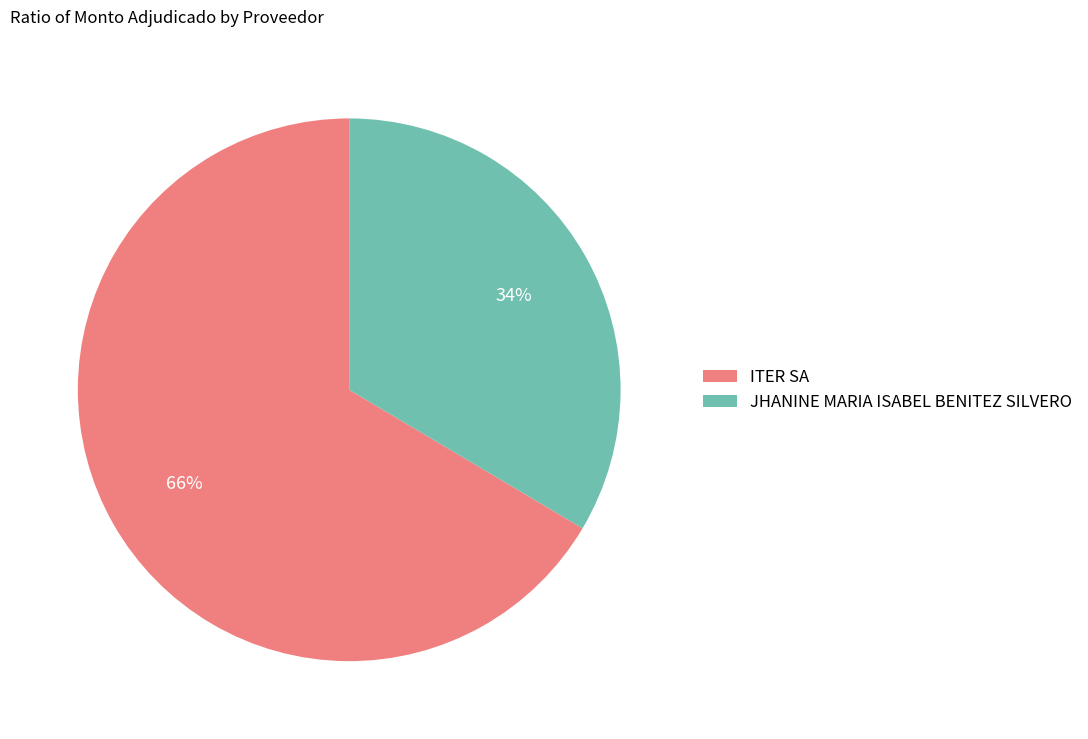

What is the smallest slice in the pie chart?

JHANINE MARIA ISABEL BENITEZ SILVERO